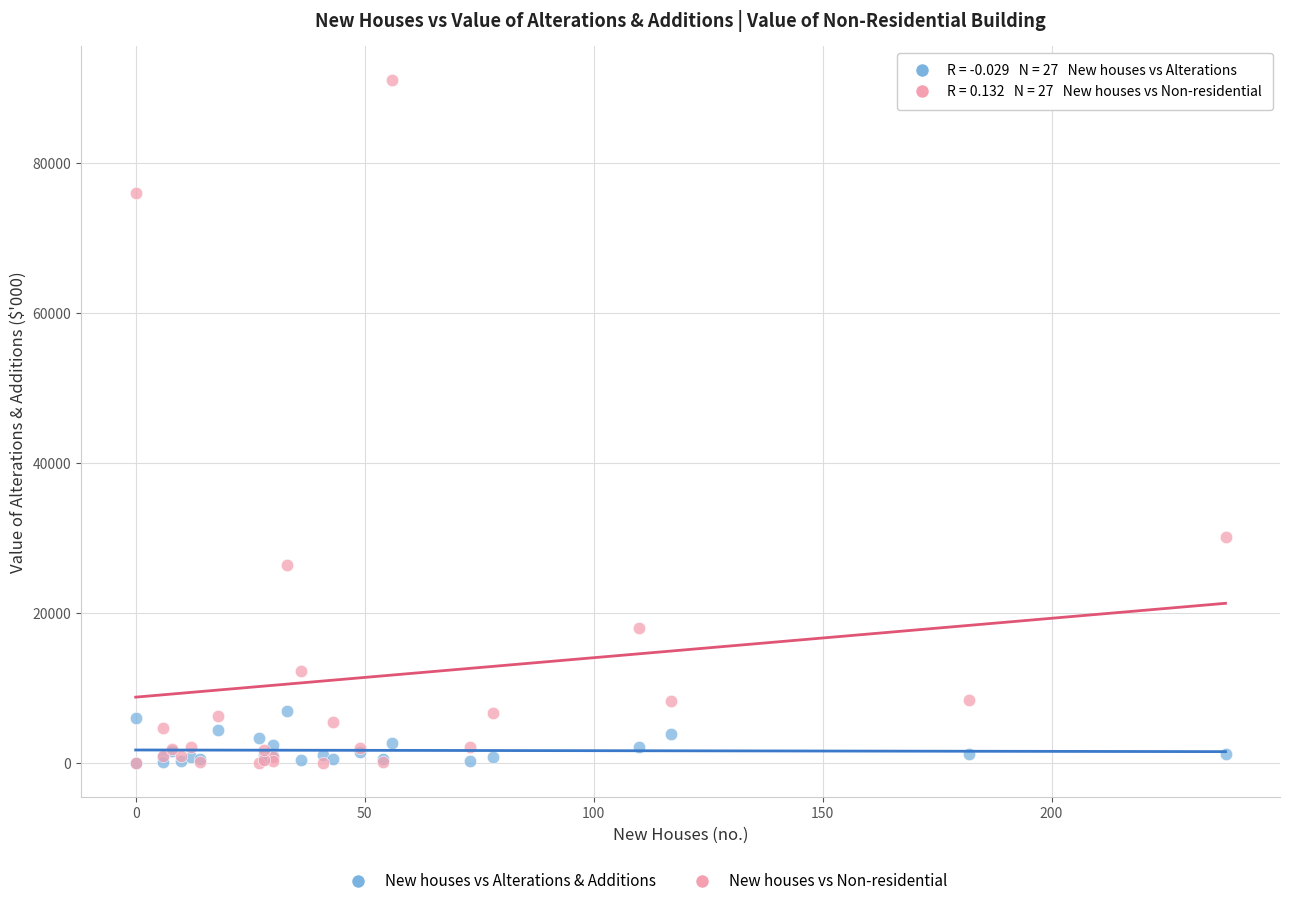

Across all series, what Y value is closest to 45550?

30138.0